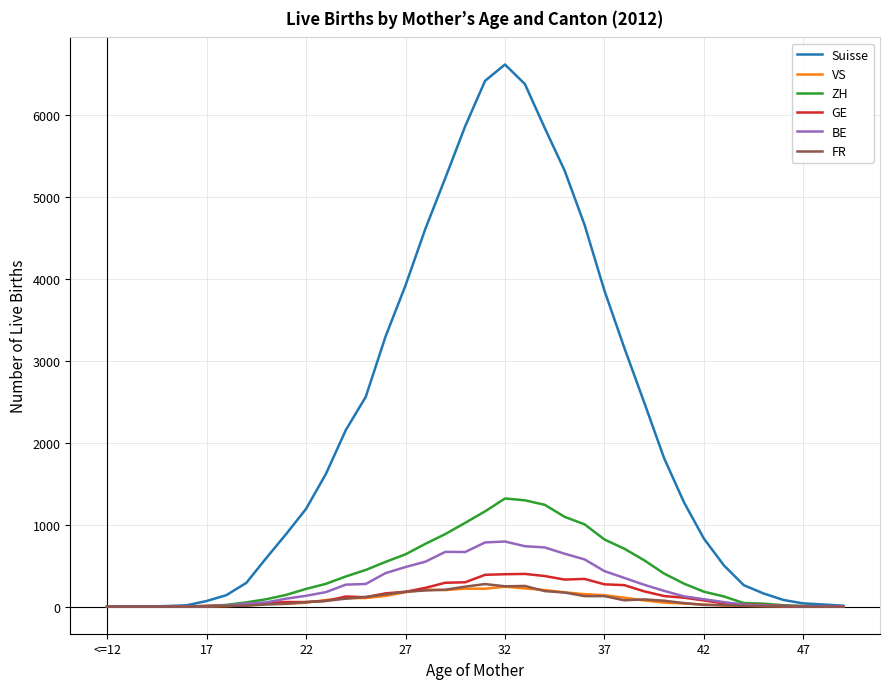

What is the maximum value for VS?

243